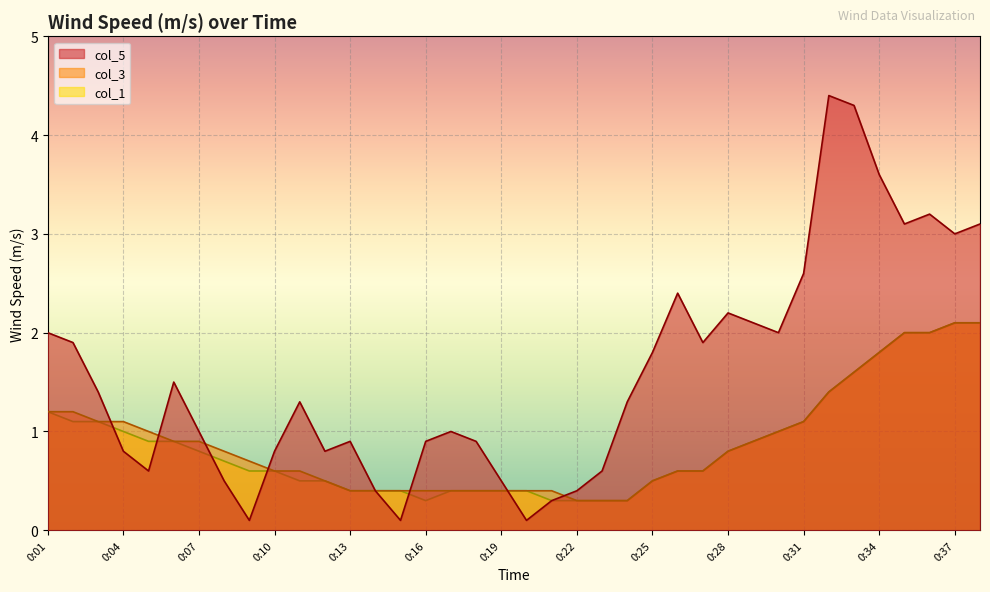

The value of col_3 at 0:05 is 1.8. True or false?

False